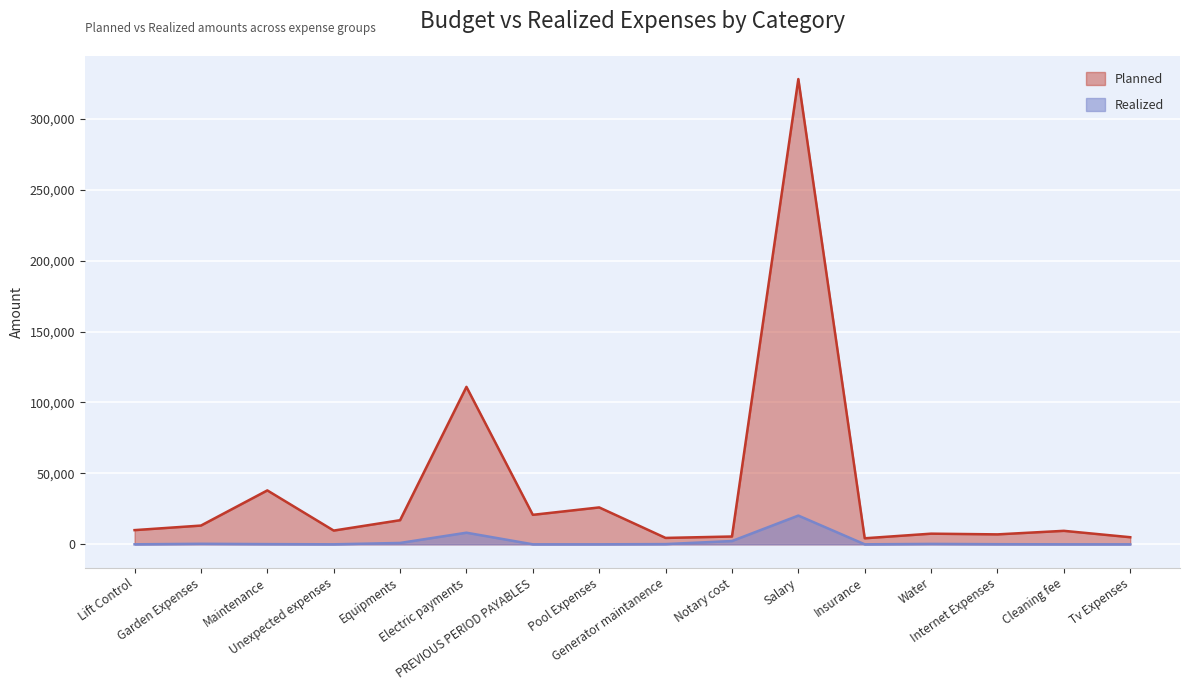

Rank the series at Tv Expenses from lowest to highest value.

Realized, Planned